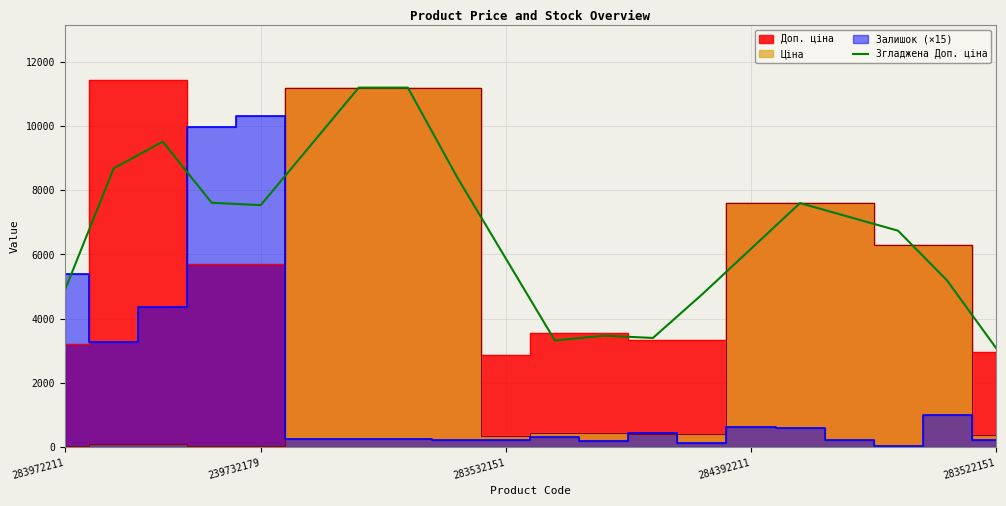

What is the lowest value of the Згладжена Доп. ціна series?

3088.2